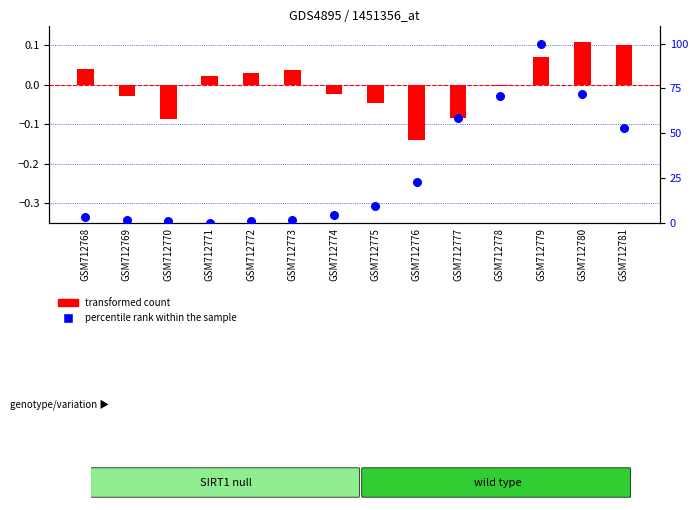

What are all the series names shown in the legend?

transformed count, percentile rank within the sample